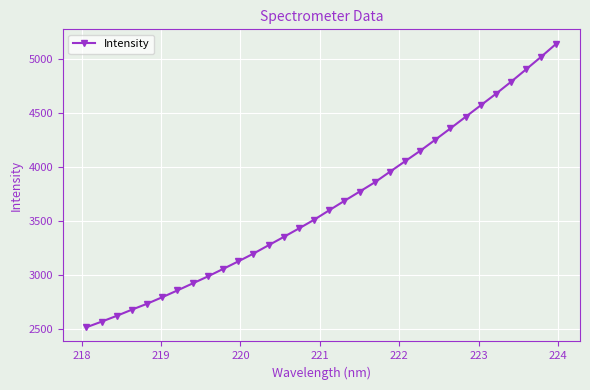

What is the average value?

3654.2